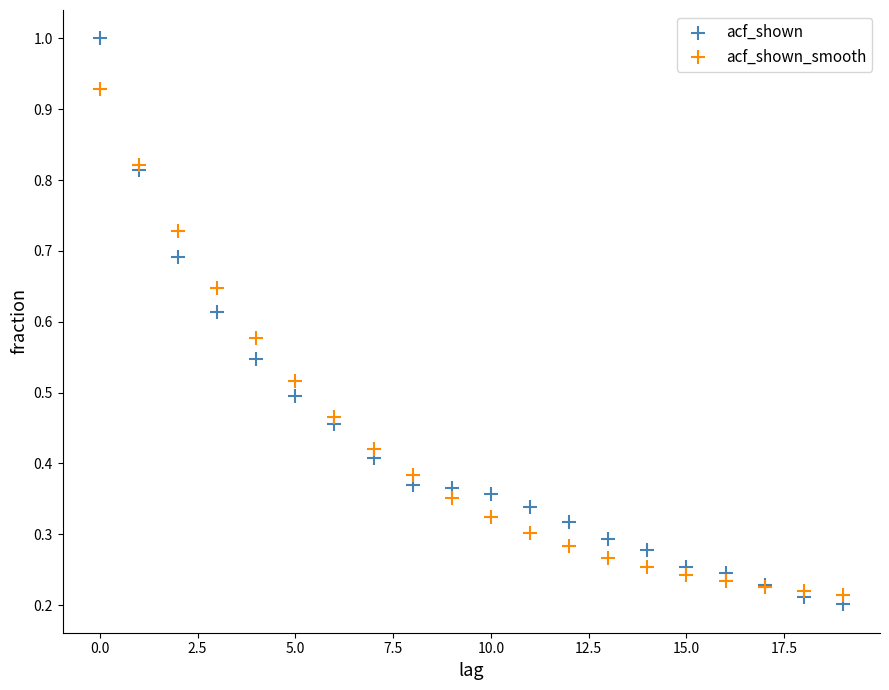

Which series contains the highest Y value?

acf_shown